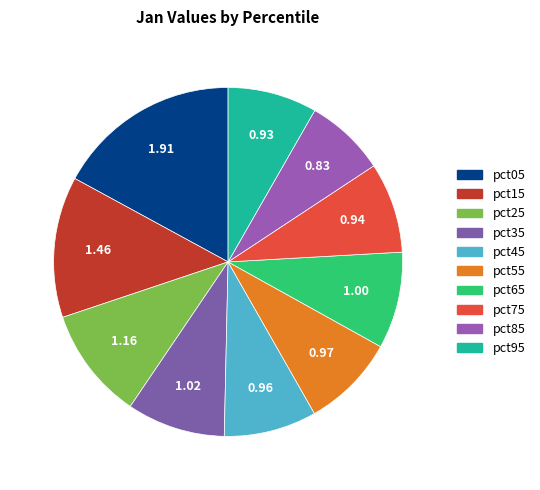

True or false: pct45 accounts for 9% of the total.

True